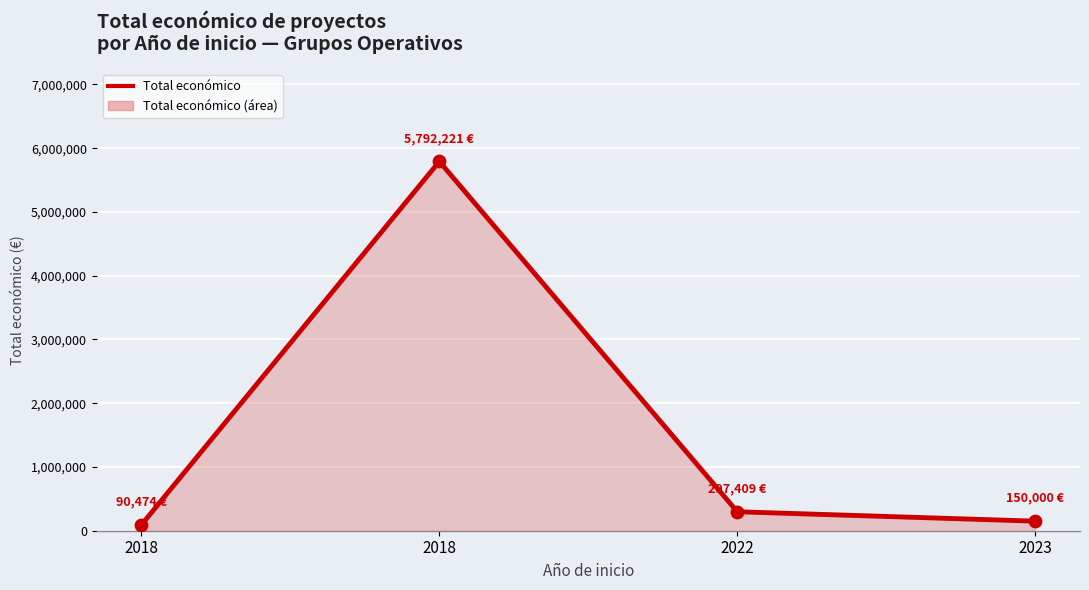

What is the change in value from 2018 to 2022?

-5494812